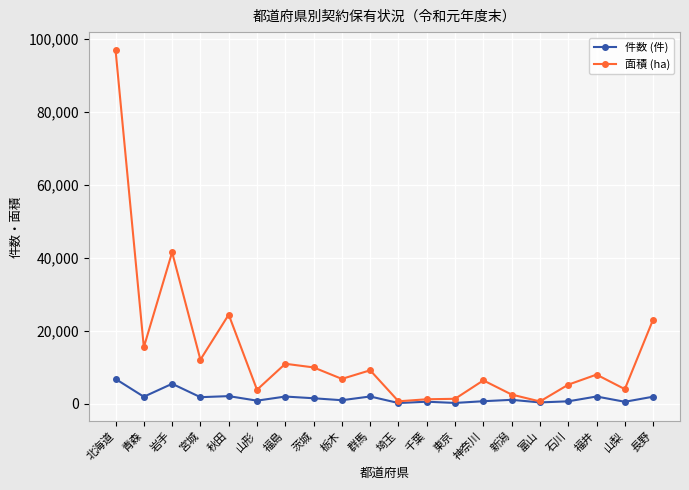

True or false: 面積 (ha) has a value of 23073.7 at 長野.

True